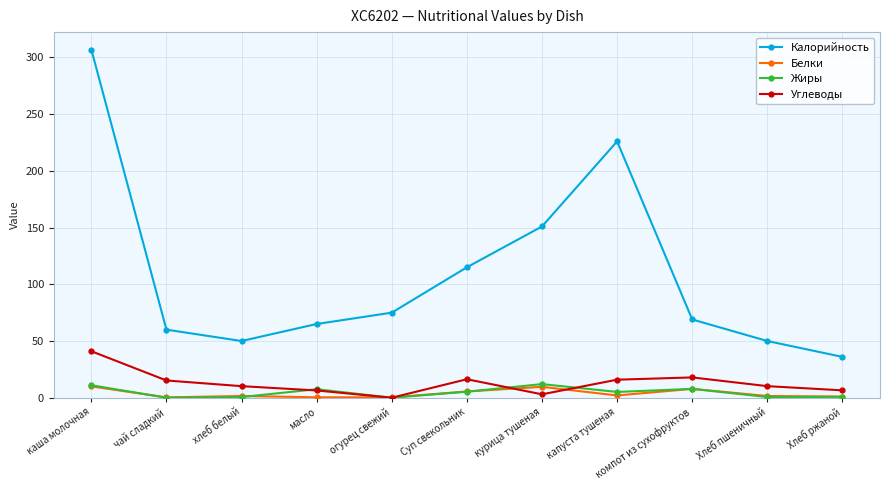

What is the sum of all Белки values?

39.9